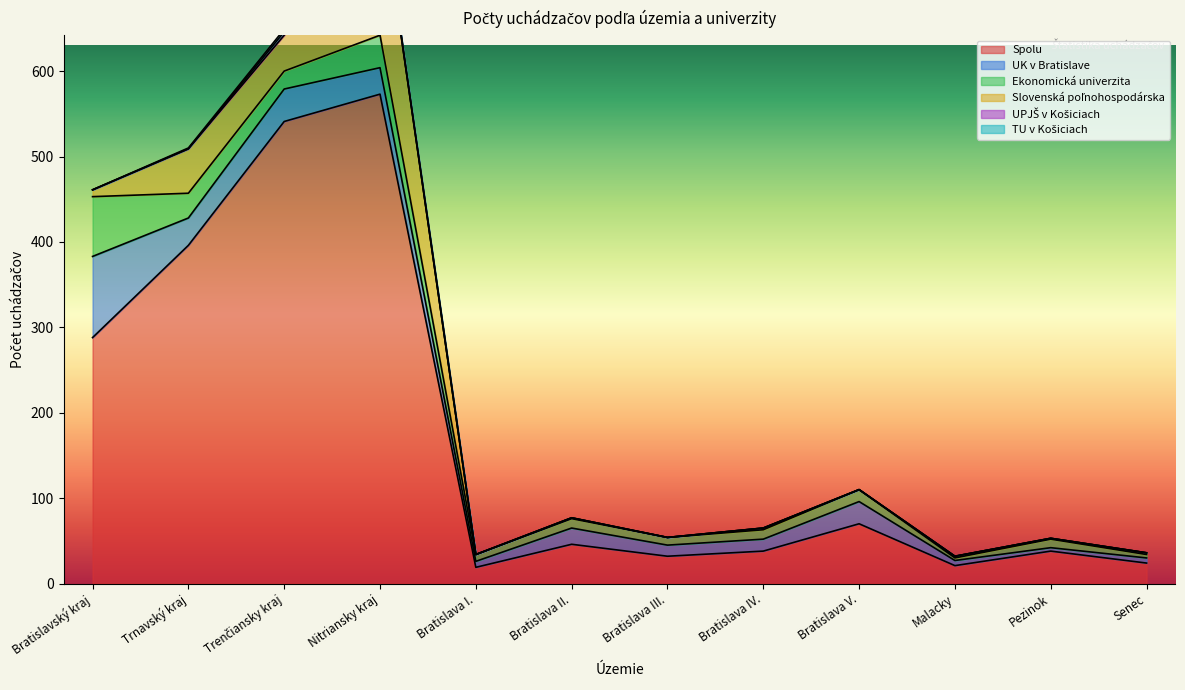

At which label is Spolu closest to 296?

Bratislavský kraj